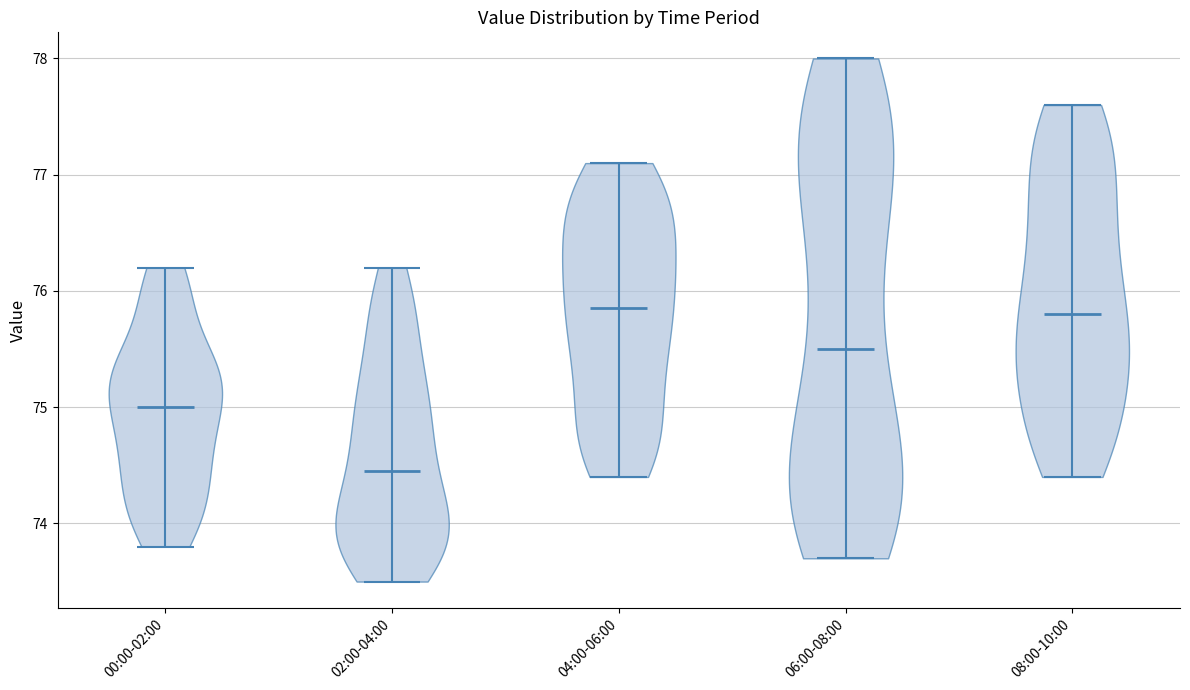

Reading left to right, read every violin against the y-axis: where its median line is, and the lowest and highest points it reaches. The values are not printed on the chart, so give them approximately, as read against the axis.

00:00-02:00: median line 75.0, lowest point 73.8, highest point 76.2
02:00-04:00: median line 74.5, lowest point 73.5, highest point 76.2
04:00-06:00: median line 75.9, lowest point 74.4, highest point 77.1
06:00-08:00: median line 75.5, lowest point 73.7, highest point 78.0
08:00-10:00: median line 75.8, lowest point 74.4, highest point 77.6